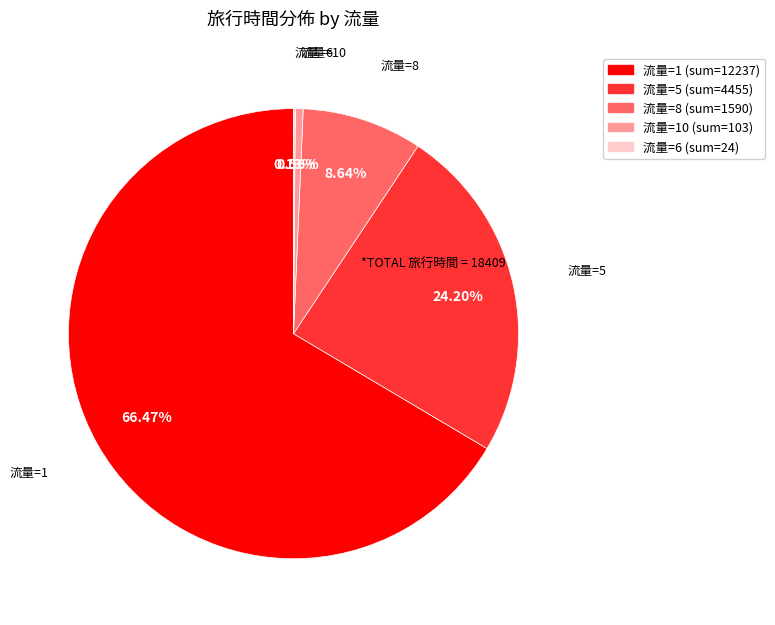

Does any single category account for the majority?

Yes